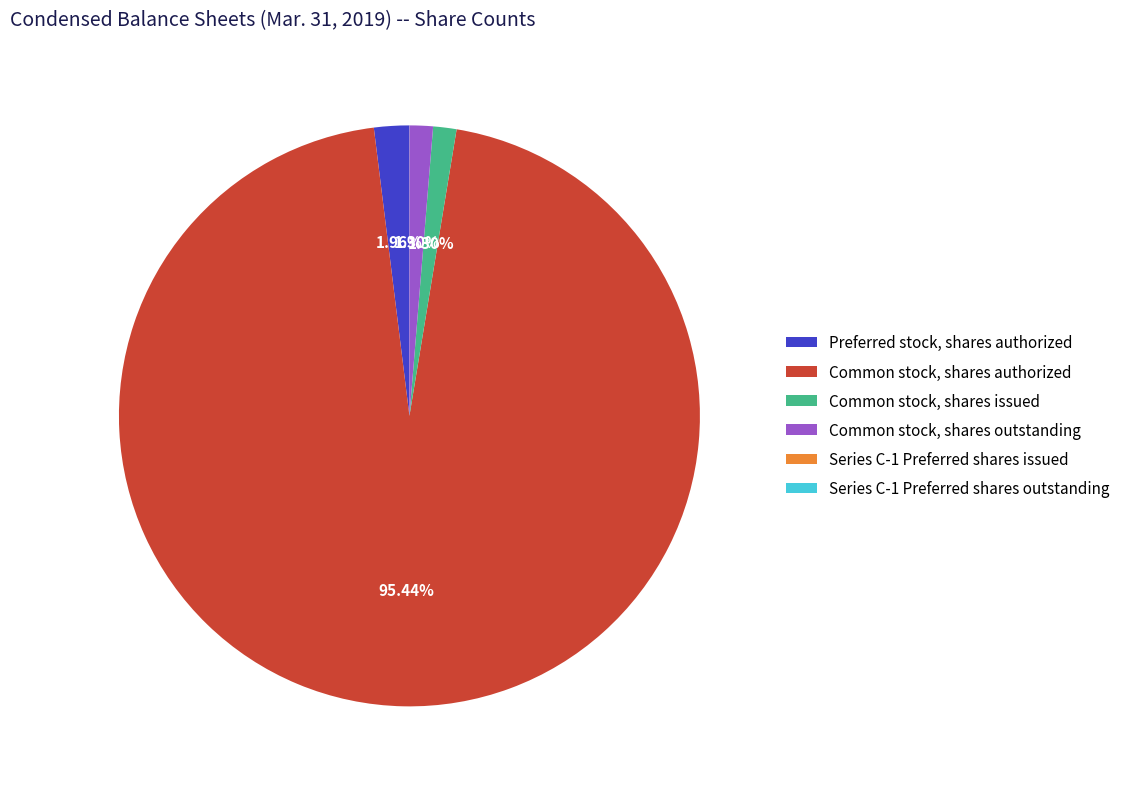

To the nearest percent, what is the difference between the largest and smallest slice percentages?

95%